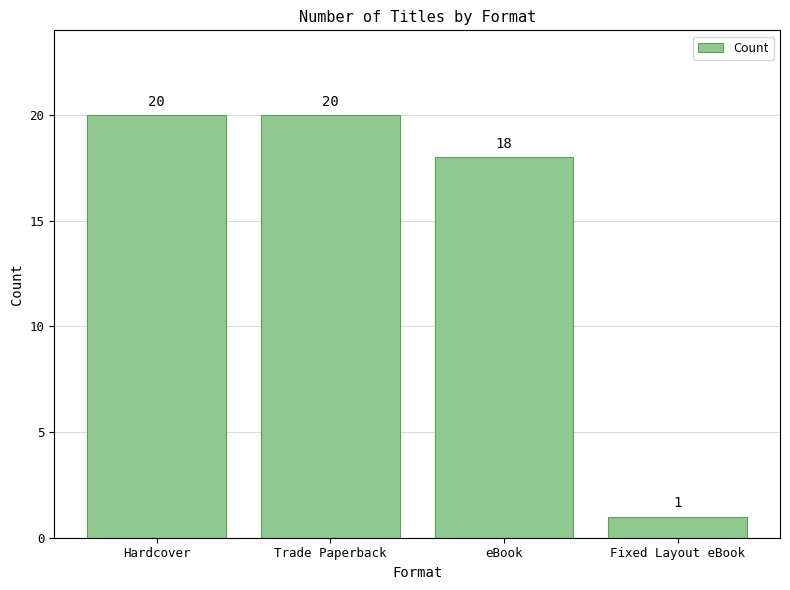

What is the value of the 3rd bar from the left?

18